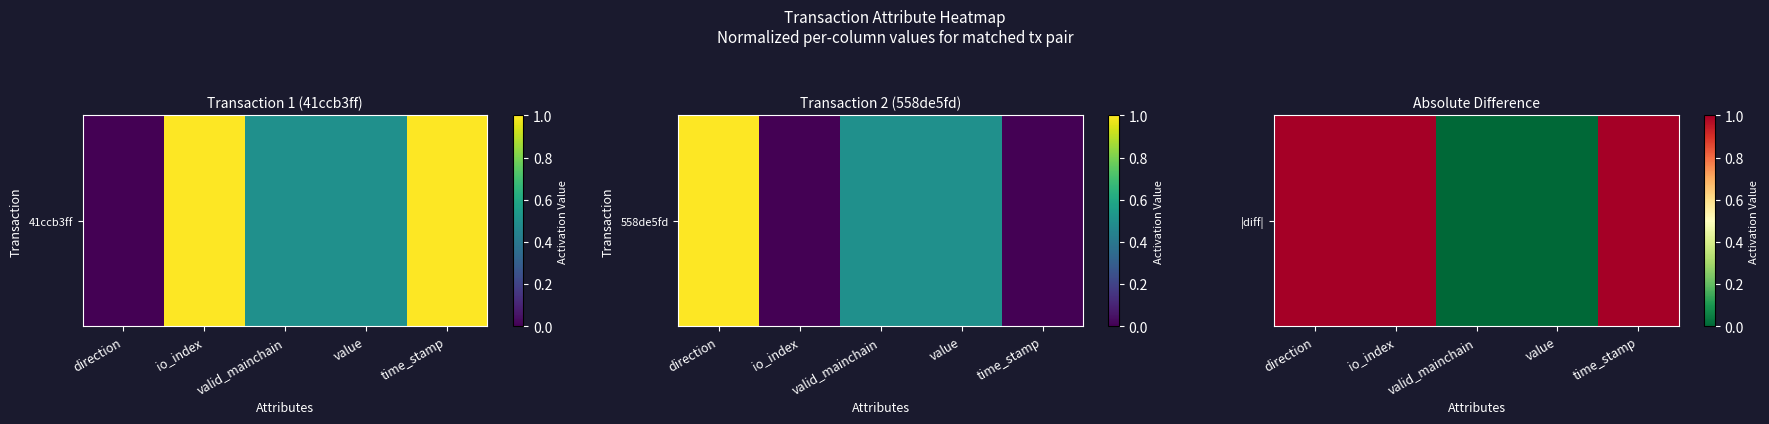

List the labels in order of value, smallest first.

valid_mainchain, value, direction, io_index, time_stamp